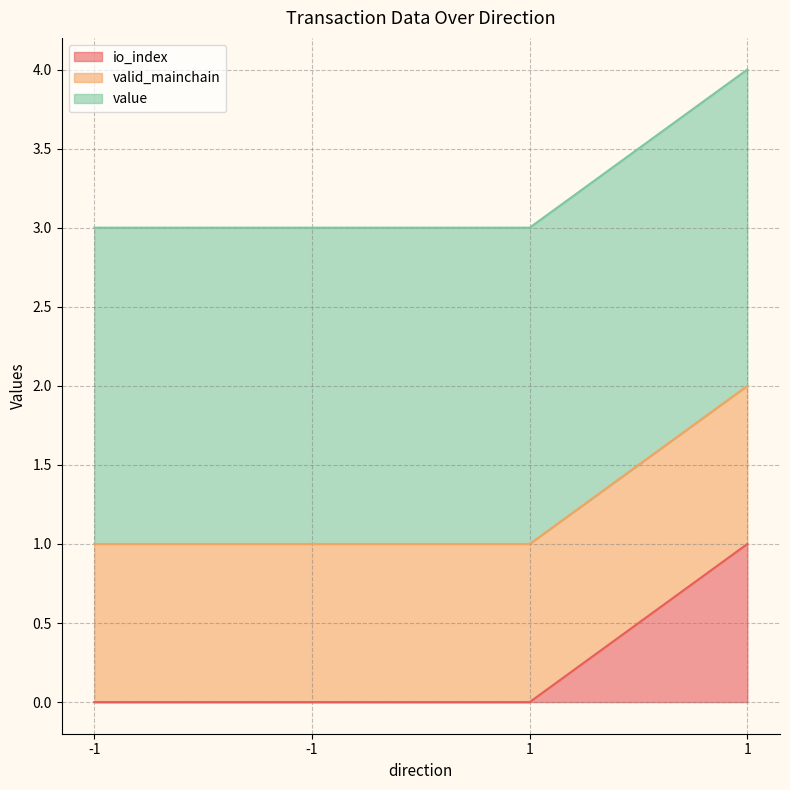

True or false: value and valid_mainchain intersect in this chart.

False